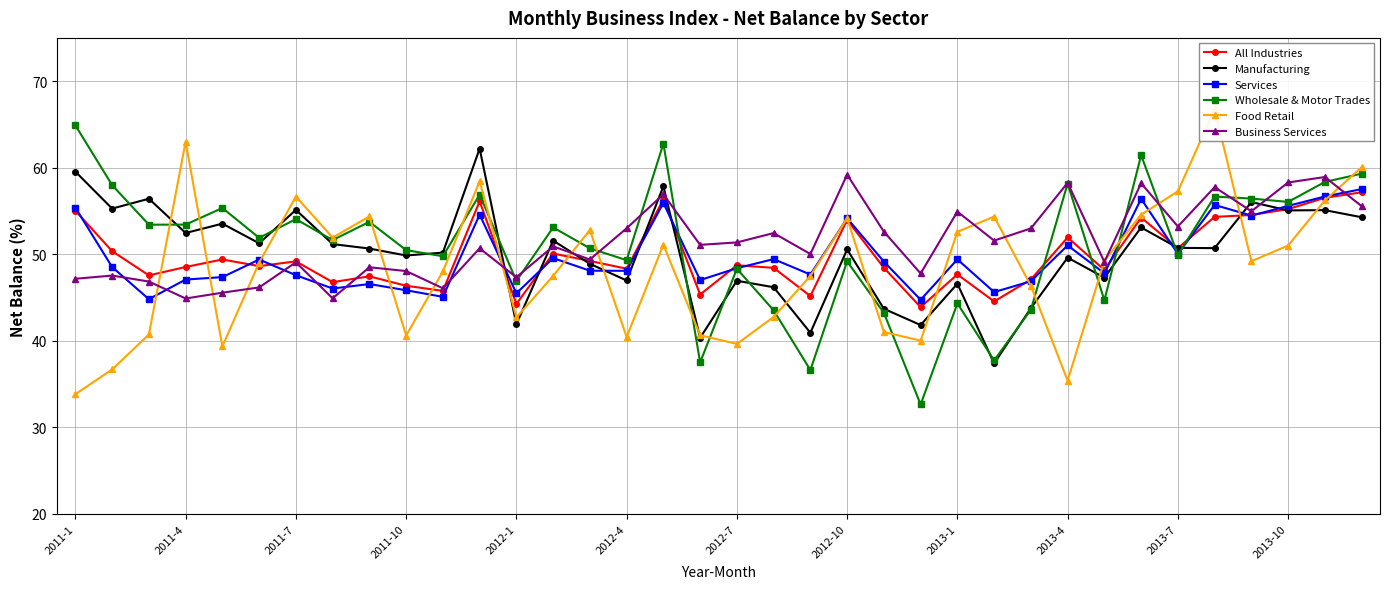

At how many categories does at least one series exceed 51?

30